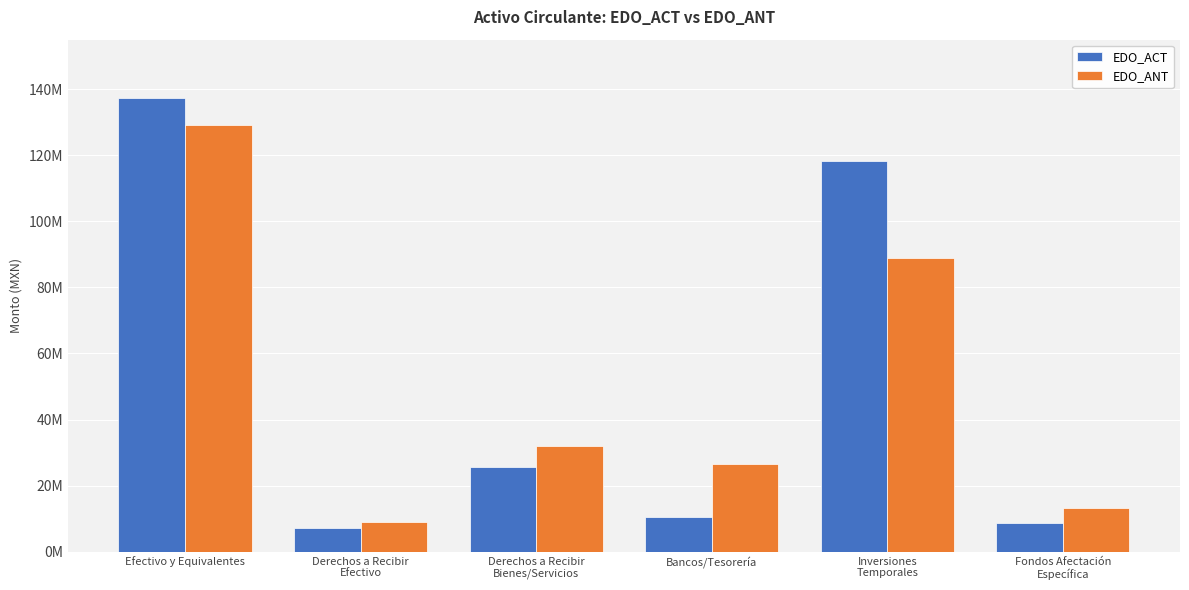

What are all the series names shown in the legend?

EDO_ACT, EDO_ANT